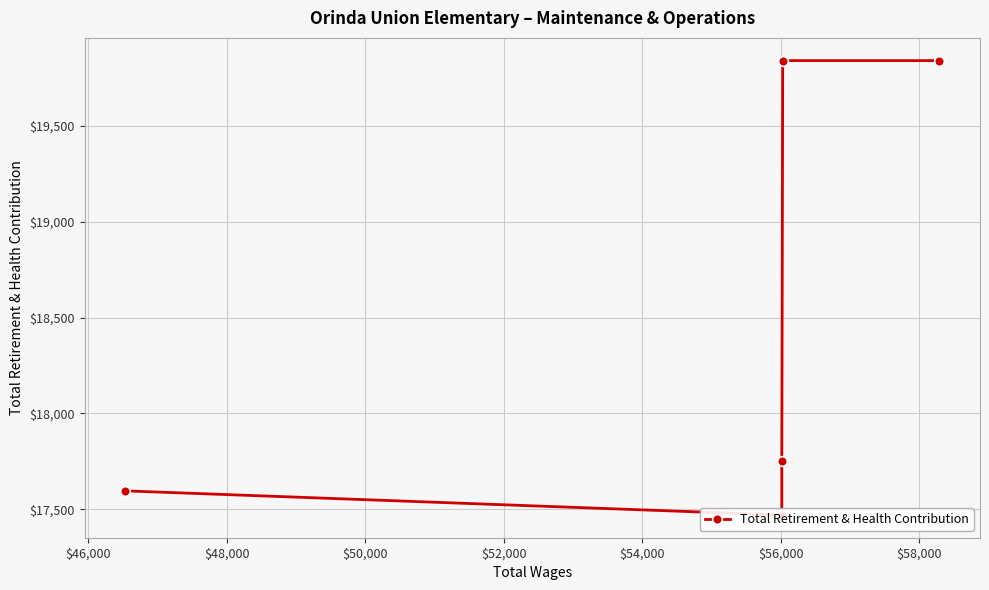

Reading left to right, transcribe all the data shown in this chart.

17596	17470	17753	19842	19842